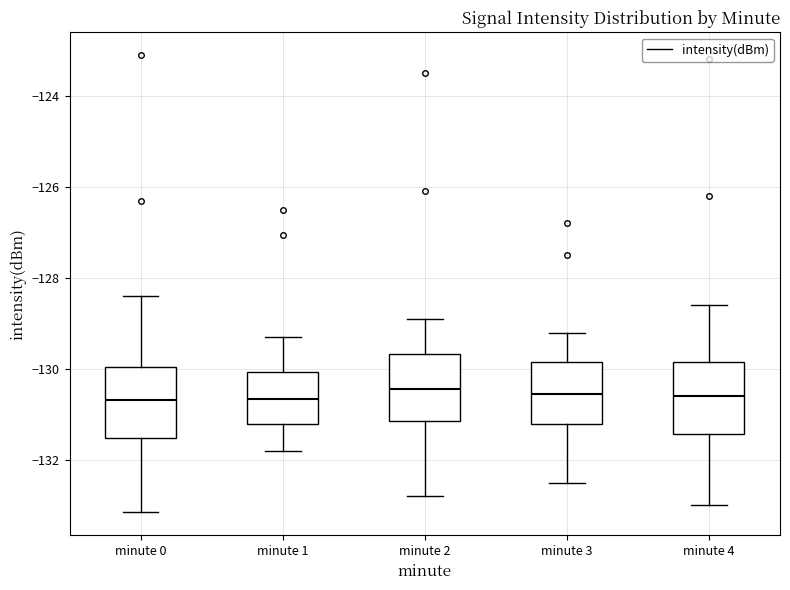

Reading left to right, read every box against the y-axis: the position of its median line, the range the box covers, and the ends of its whiskers. The values are not printed on the chart, so give them approximately, as read against the axis.

minute 0: median -130.6, box -131.6 to -130.0, whiskers -133.2 to -128.4
minute 1: median -130.6, box -131.2 to -130.0, whiskers -131.8 to -129.2
minute 2: median -130.4, box -131.2 to -129.6, whiskers -132.8 to -128.8
minute 3: median -130.6, box -131.2 to -129.8, whiskers -132.4 to -129.2
minute 4: median -130.6, box -131.4 to -129.8, whiskers -133.0 to -128.6